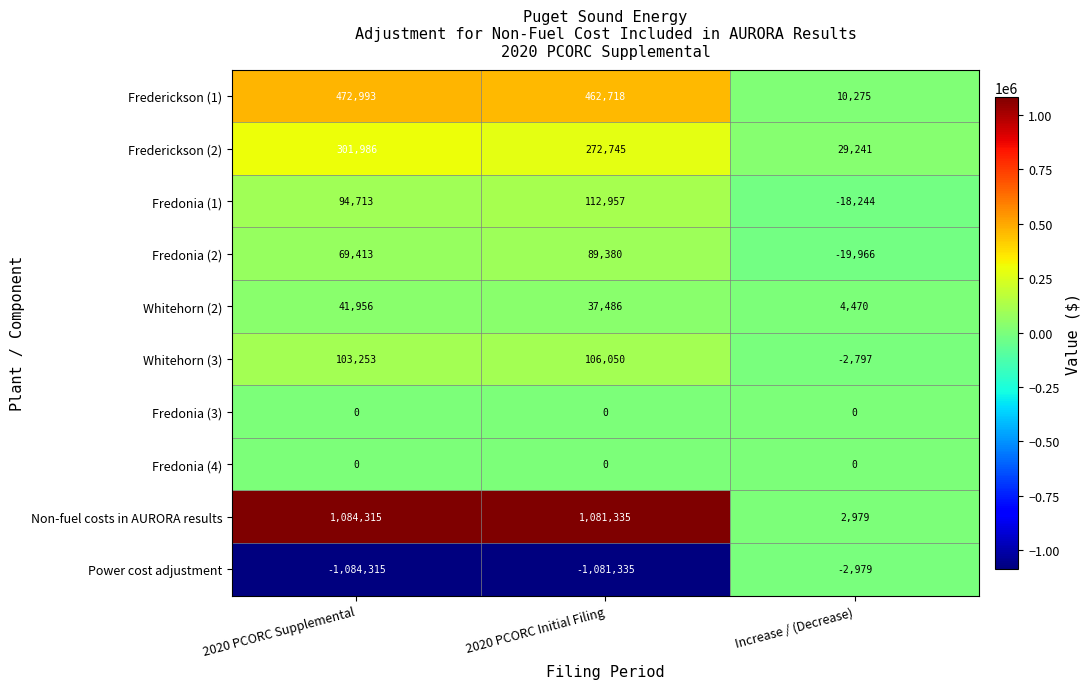

Reading left to right, list all the values displayed in this chart.

Frederickson (1): 472993	462718	10275
Frederickson (2): 301986	272745	29241
Fredonia (1): 94713	112957	-18244
Fredonia (2): 69413	89380	-19966
Whitehorn (2): 41956	37486	4470
Whitehorn (3): 103253	106050	-2797
Fredonia (3): 0	0	0
Fredonia (4): 0	0	0
Non-fuel costs in AURORA results: 1084315	1081335	2979
Power cost adjustment: -1084315	-1081335	-2979